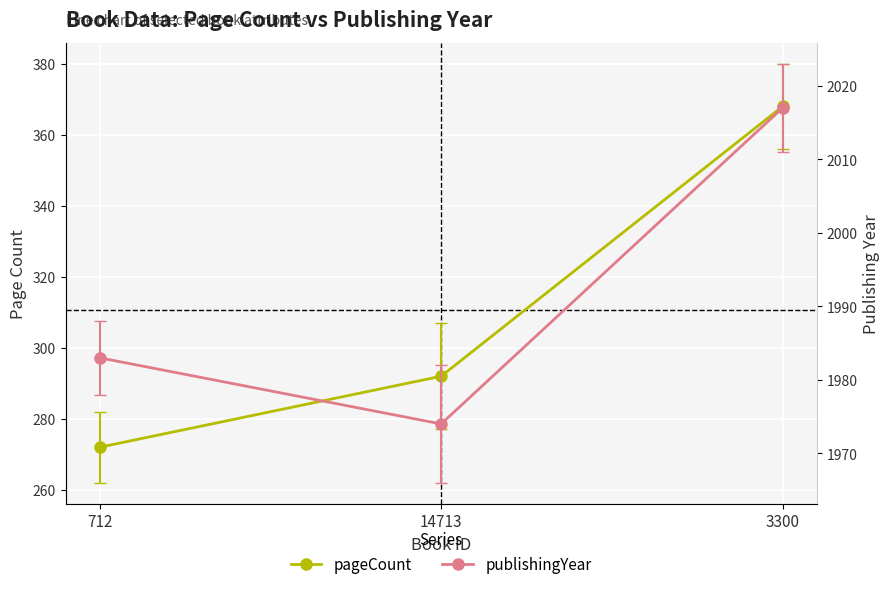

The value of publishingYear at 14713 is 1974. True or false?

True